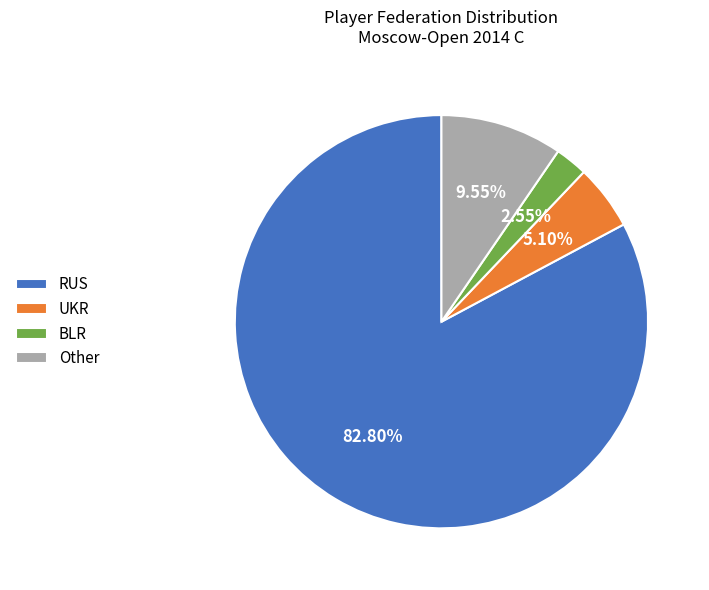

To the nearest percent, what is the combined percentage of RUS and UKR?

88%